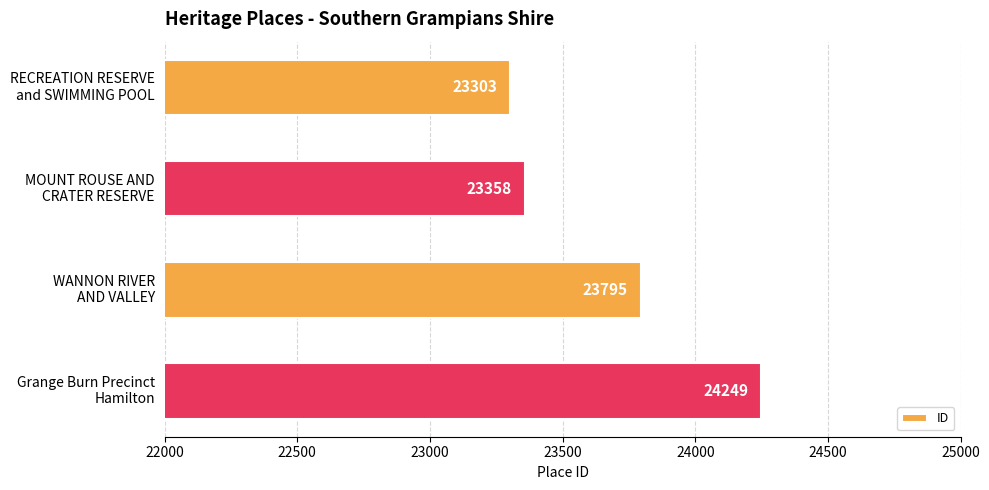

What is the minimum value shown in the chart?

23303